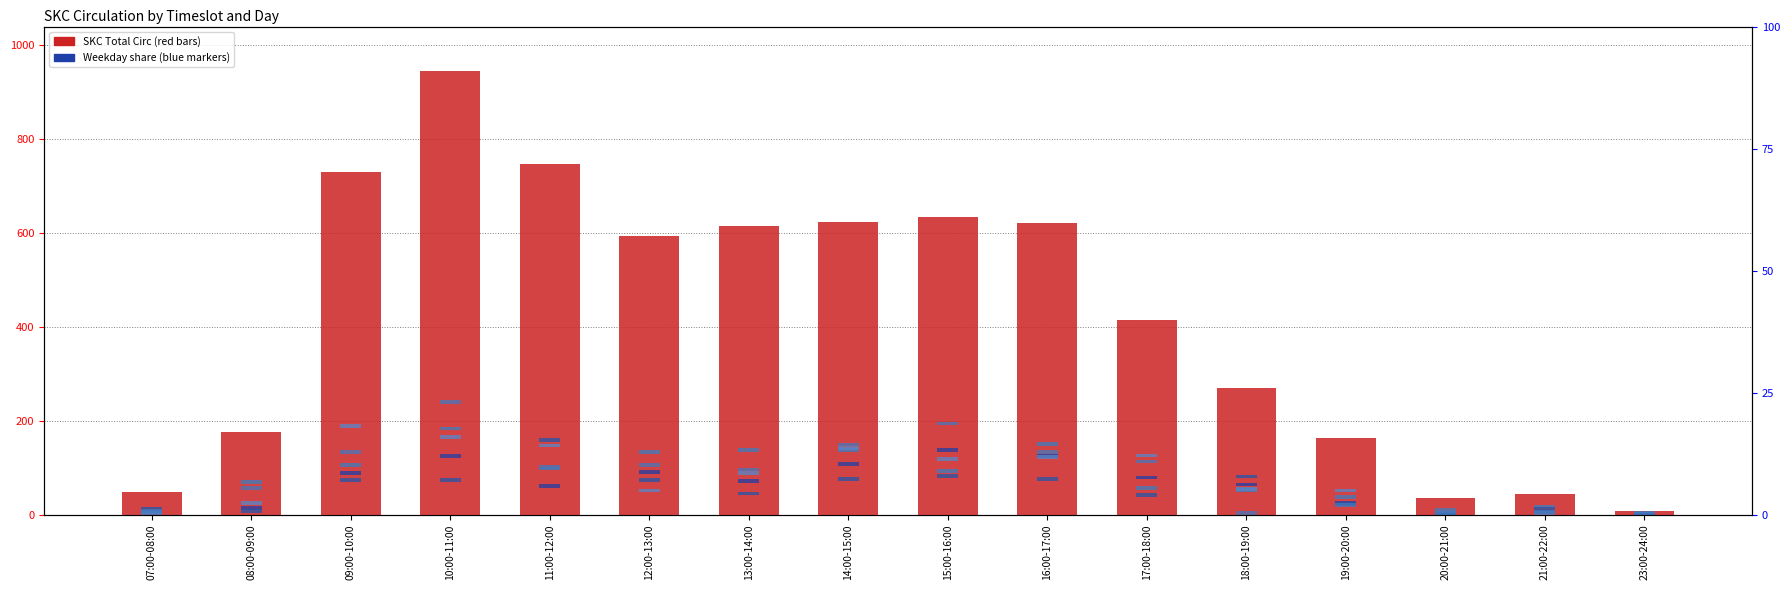

The value of Fridays at 19:00-20:00 is 8.0. True or false?

True